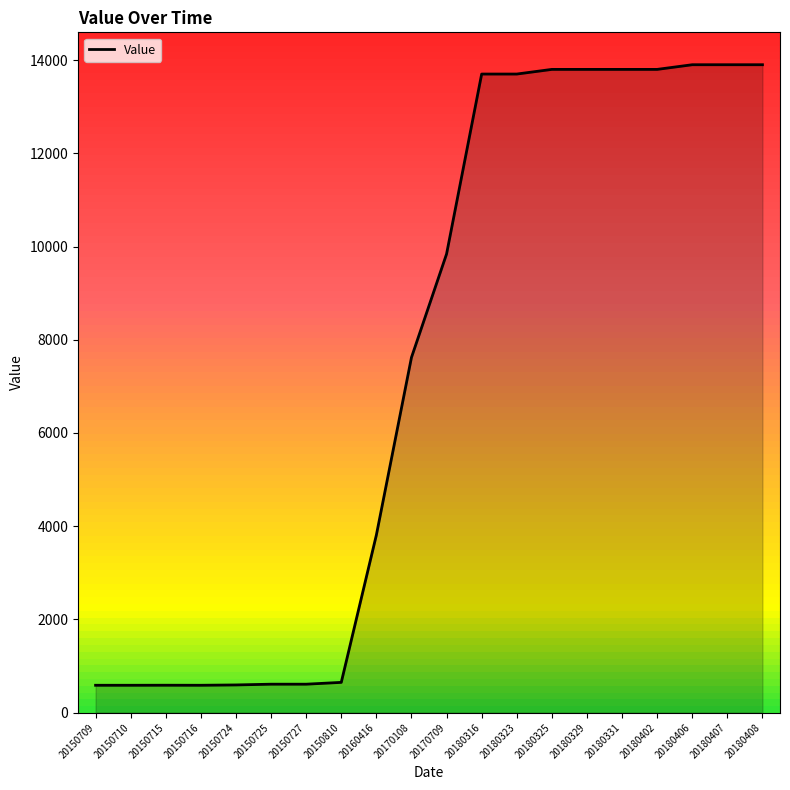

Which has a higher value, 20150715 or 20170709?

20170709